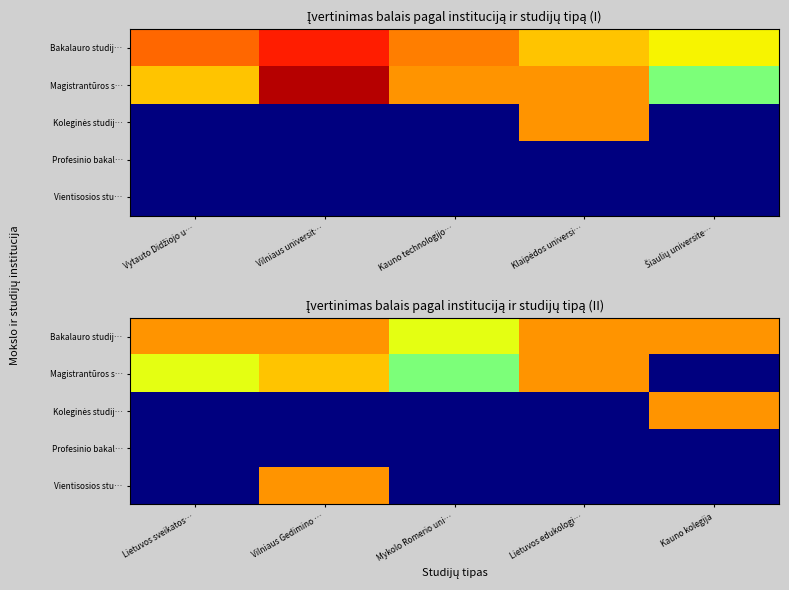

The Vientisosios stu… series shows 0.0 at Mykolo Romerio uni…. True or false?

True